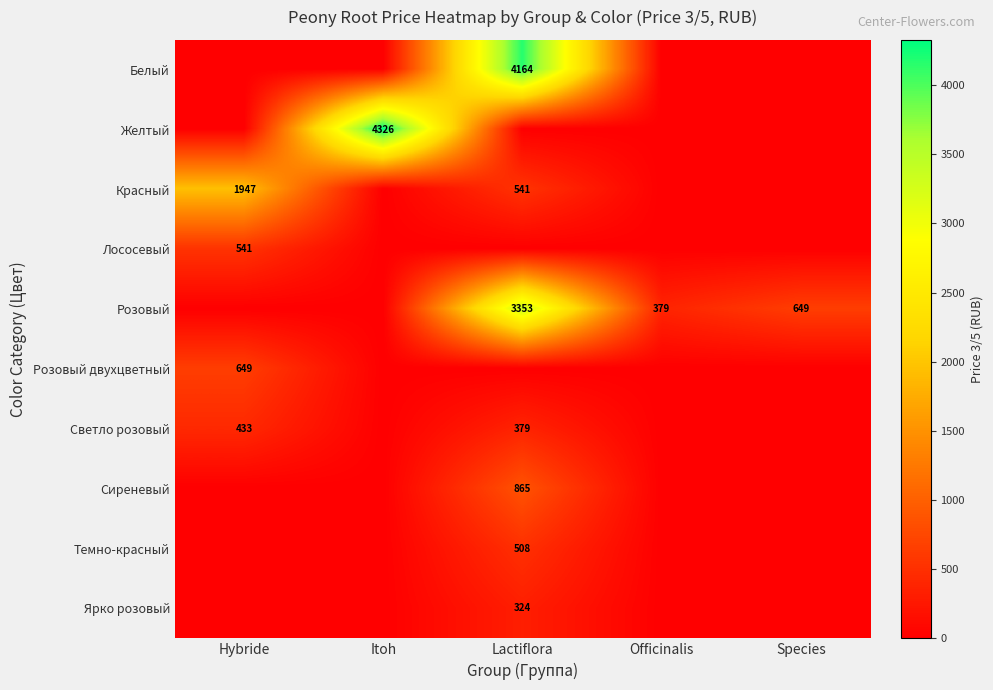

Is it true that Розовый equals 962 at Species?

False